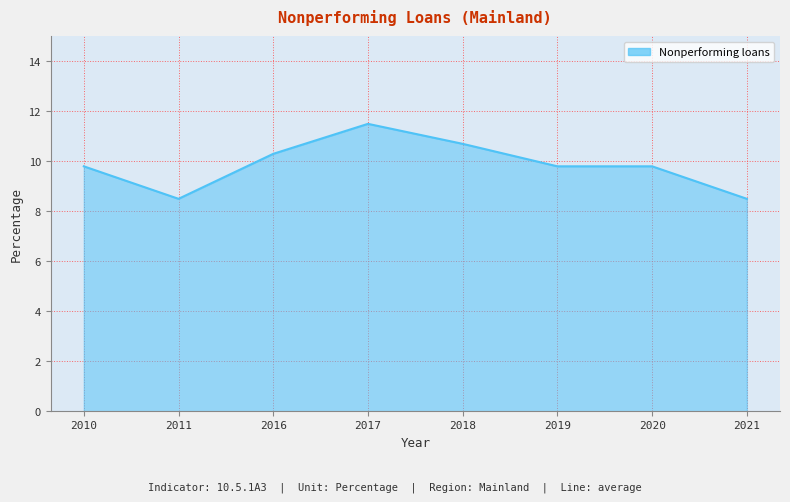

Which has a higher value, 2016 or 2017?

2017